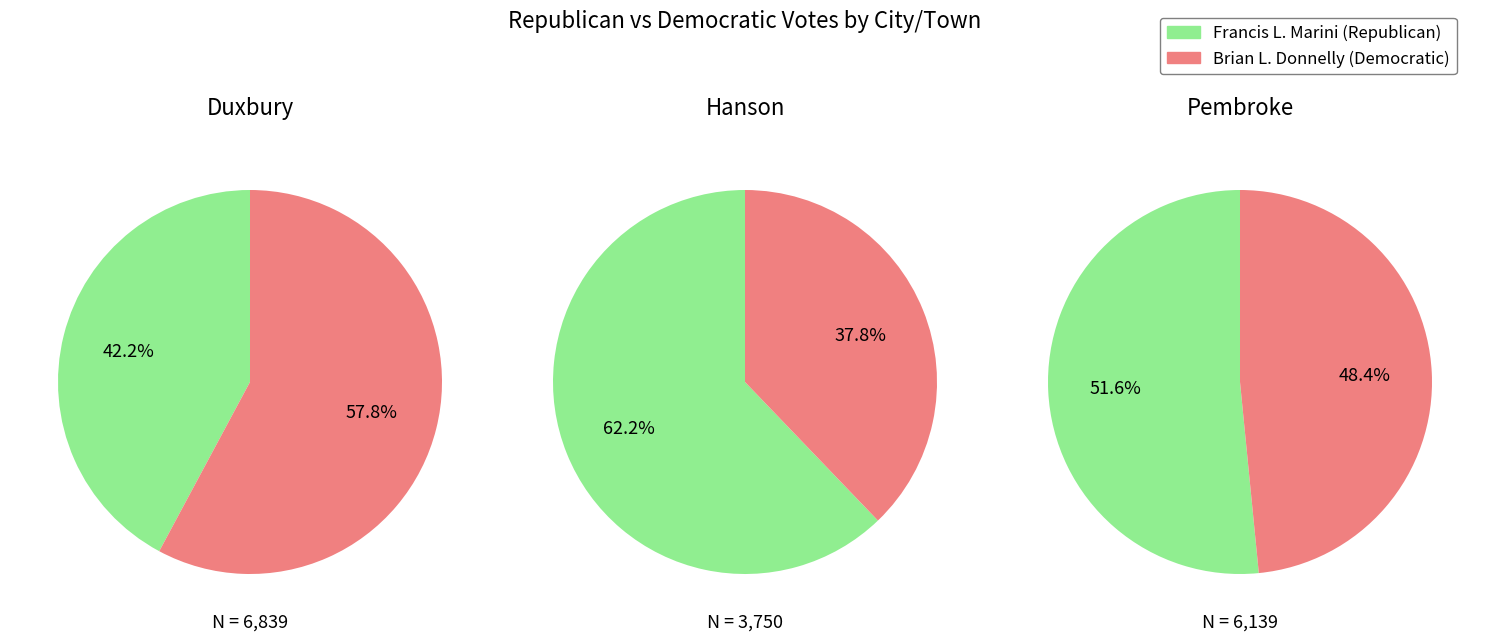

Do Duxbury and Pembroke together represent more than half of the pie?

Yes